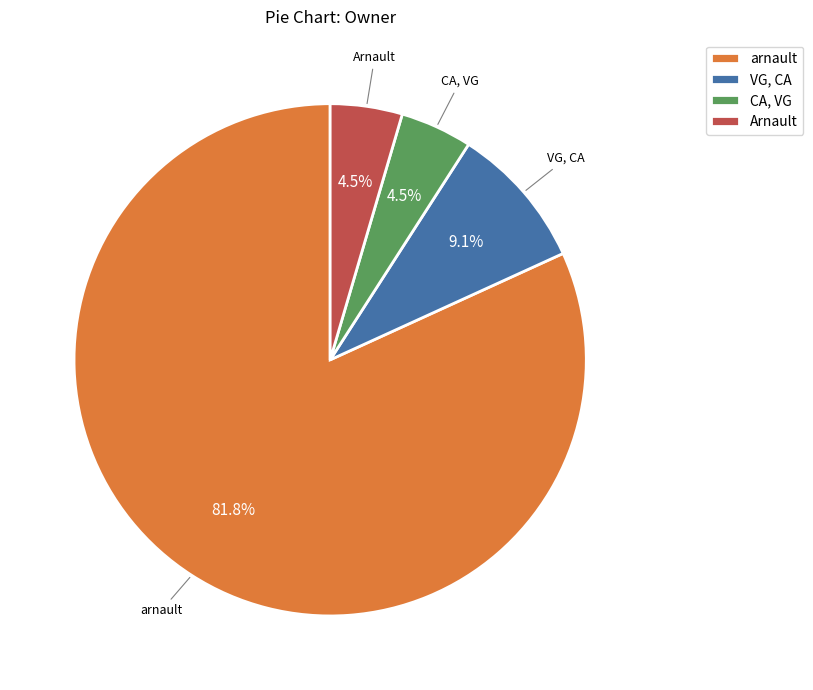

How many slices are in this pie chart?

4